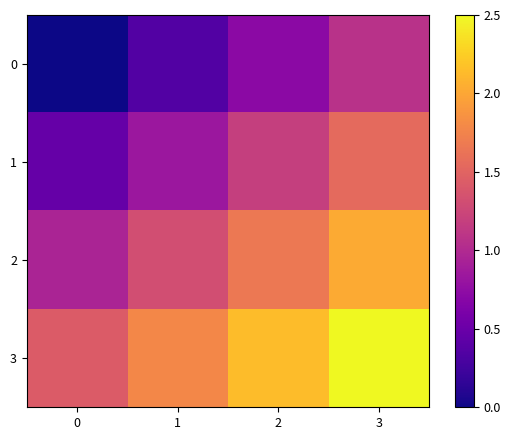

What is the difference between the highest and lowest values at 3?

1.4